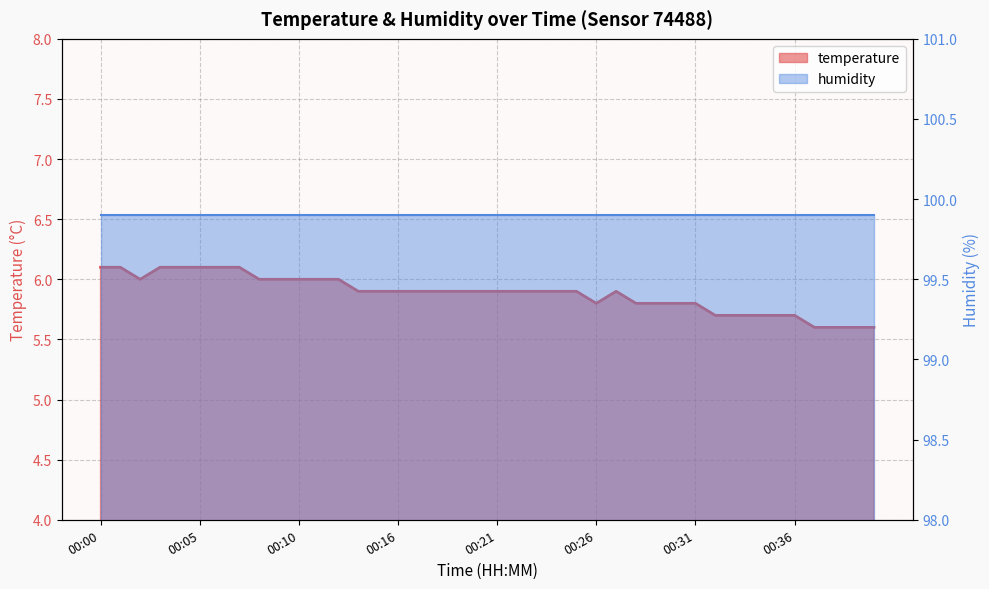

Which has a higher value, 00:38 or 00:11?

00:11